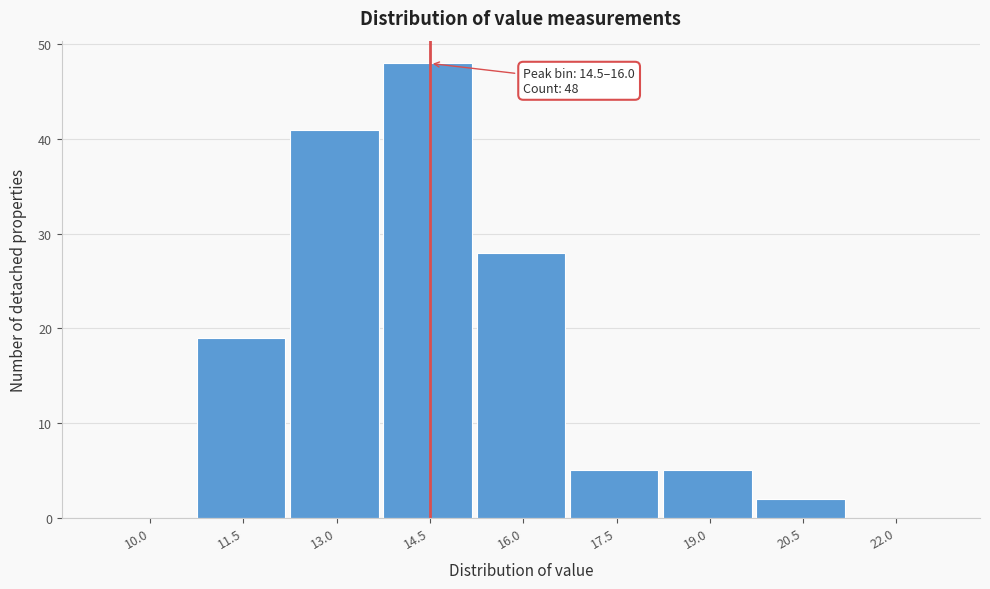

Reading left to right, transcribe all the data shown in this chart.

10.0=0	11.5=19	13.0=41	14.5=48	16.0=28	17.5=5	19.0=5	20.5=2	22.0=0